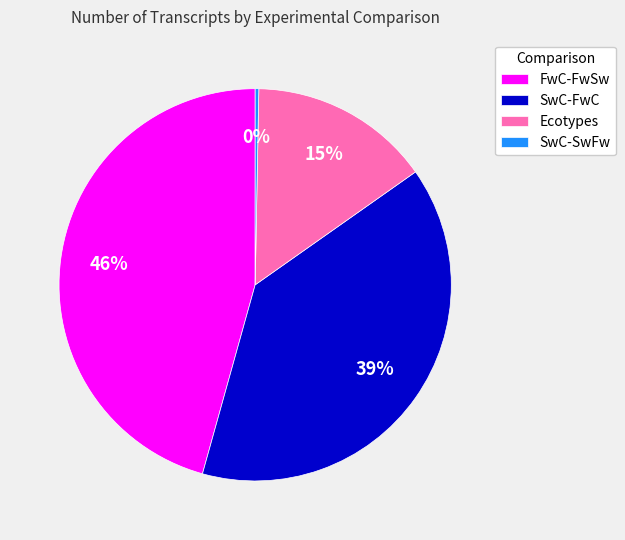

Does SwC-SwFw account for over 50% of the chart?

No